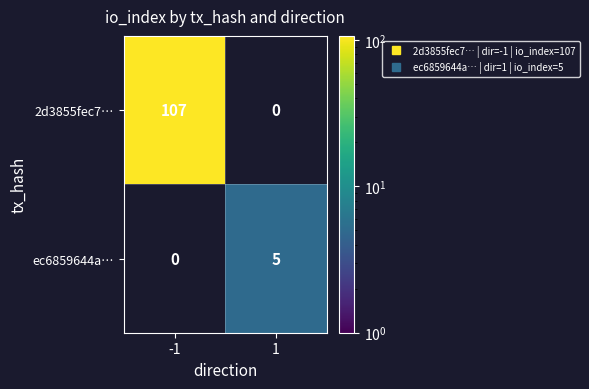

Between -1 and 1, which series saw the biggest shift?

2d3855fec7…